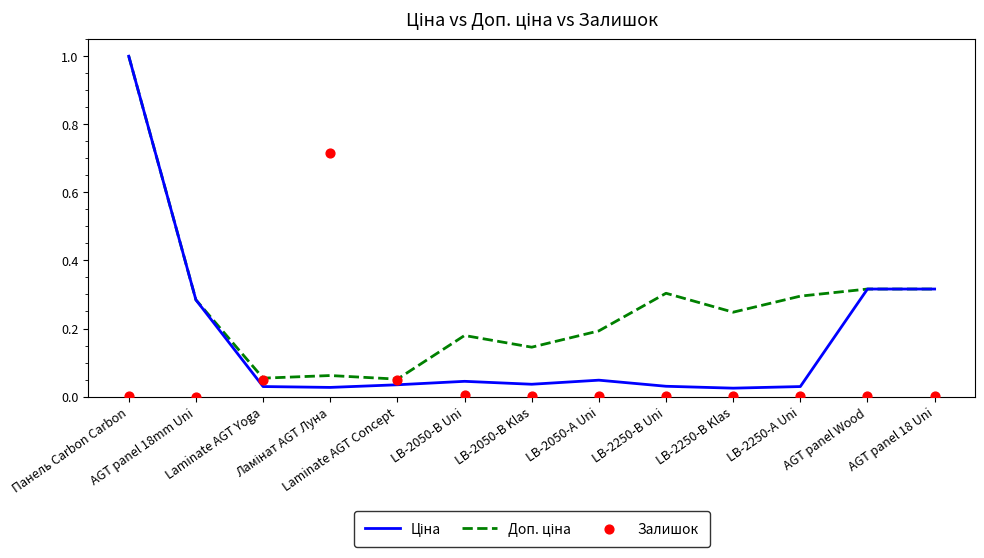

Which series has the widest spread of Y values?

Ціна